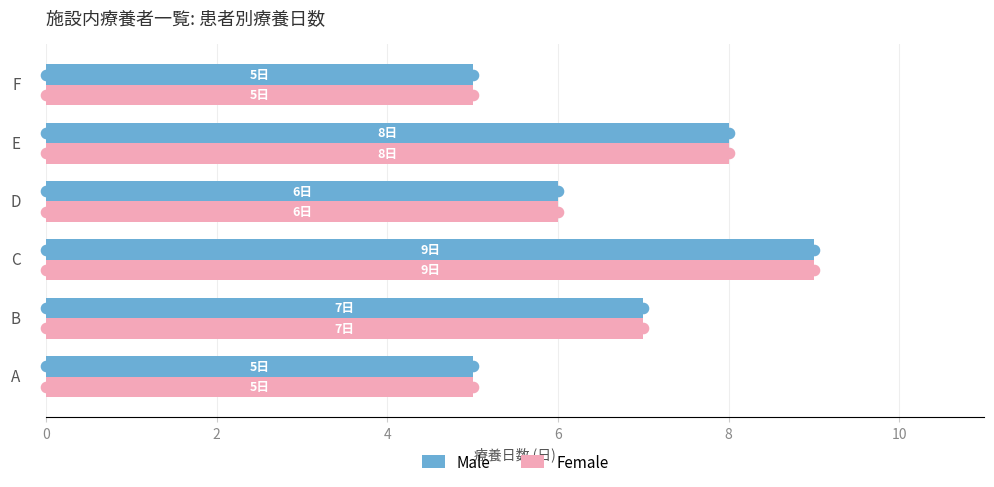

What is the average value of the Male series?

7